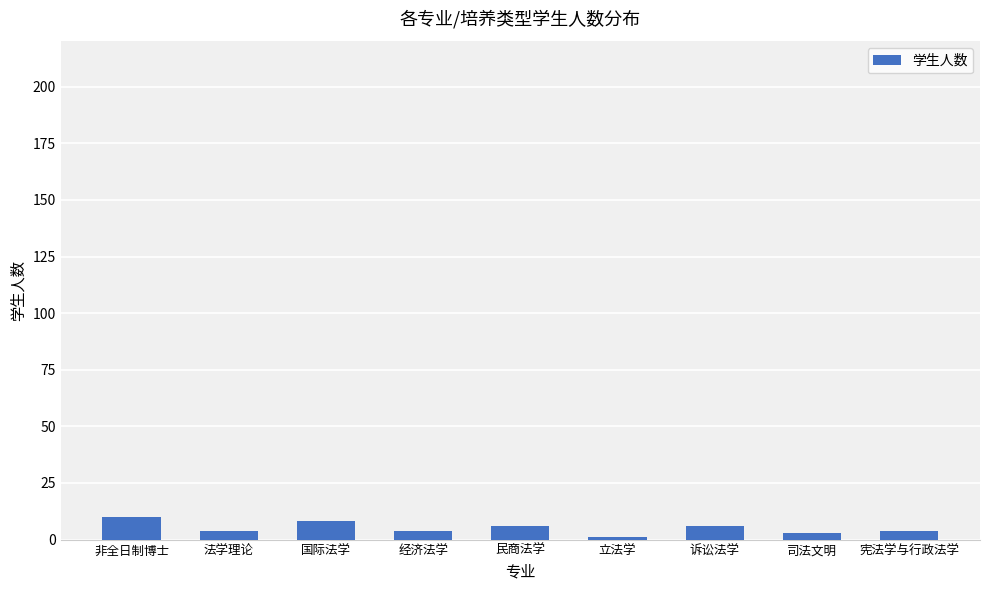

Read the value at 非全日制博士.

10